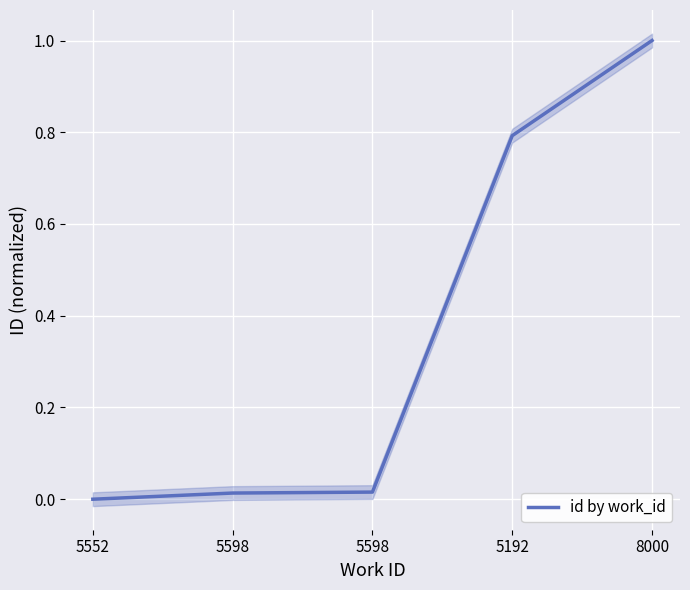

List the labels in order of value, smallest first.

5552, 5598, 5598, 5192, 8000